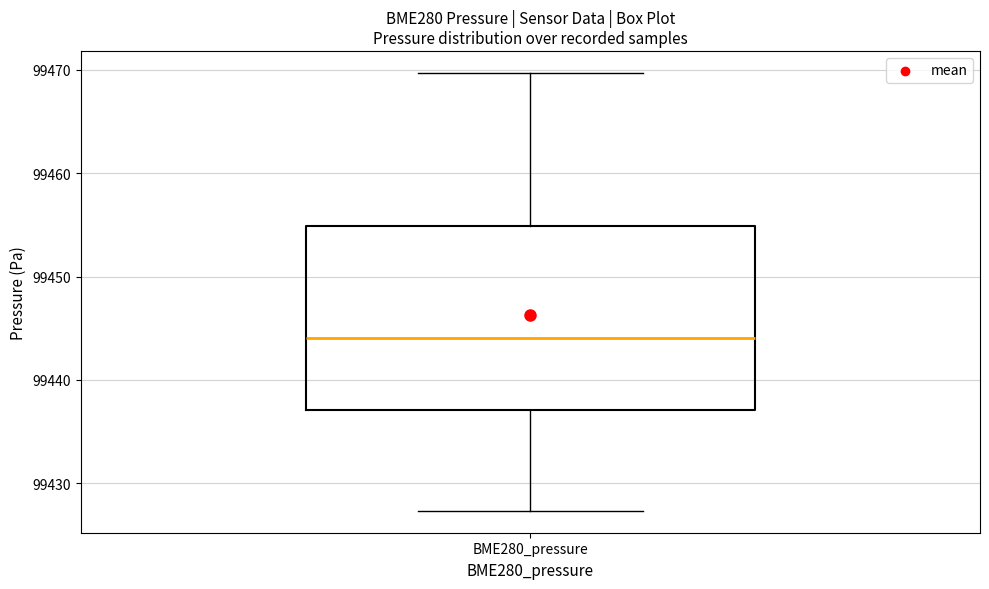

Where does the lower whisker of the box for BME280_pressure end on the y-axis? The values are not printed on the chart, so give them approximately, as read against the axis.

99427